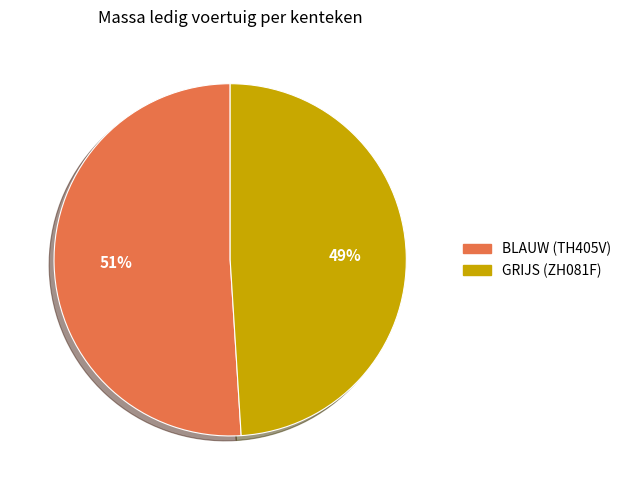

To the nearest percent, what portion does BLAUW (TH405V) represent?

51%